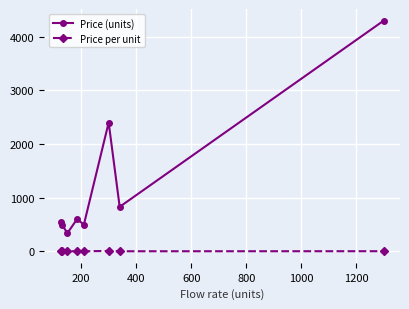

Which series has the largest total across all categories?

Price (units)